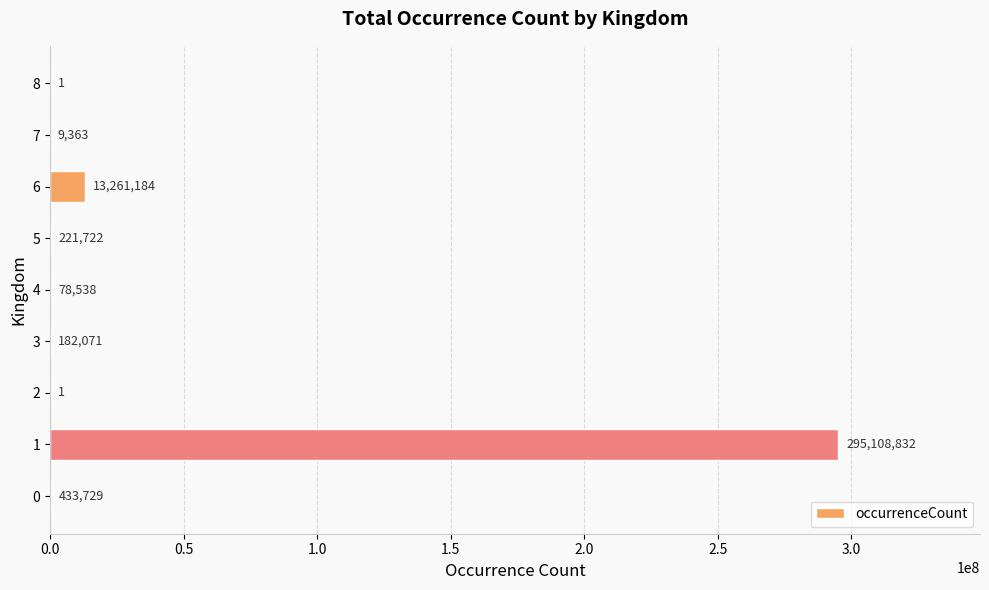

What is the sum of all values?

309295441